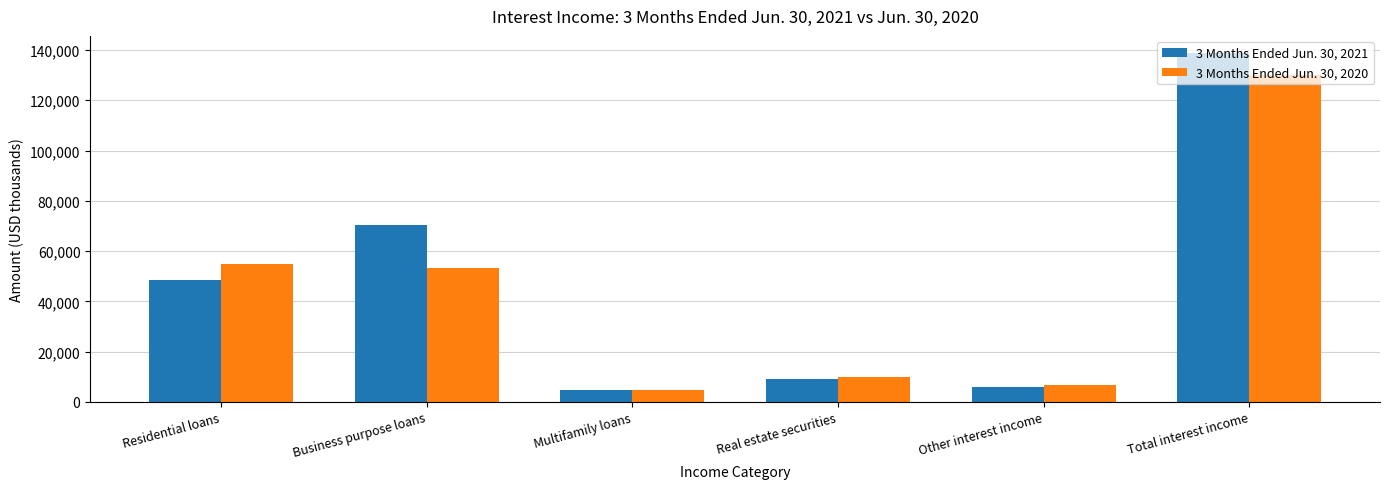

Is it true that 3 Months Ended Jun. 30, 2020 equals 10027 at Real estate securities?

True